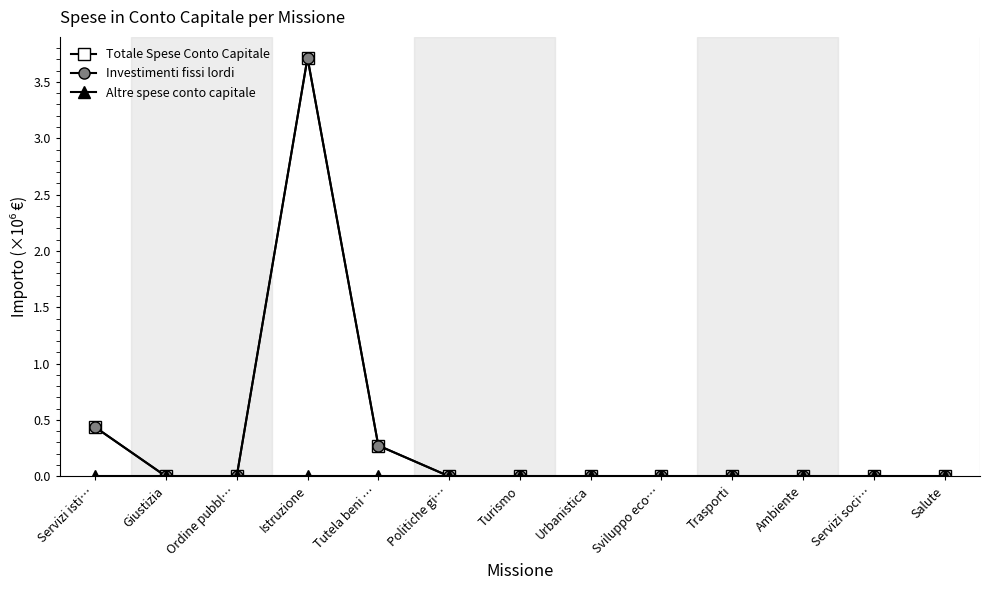

Rank the series by their maximum value, from highest to lowest.

Totale Spese Conto Capitale, Investimenti fissi lordi, Altre spese conto capitale